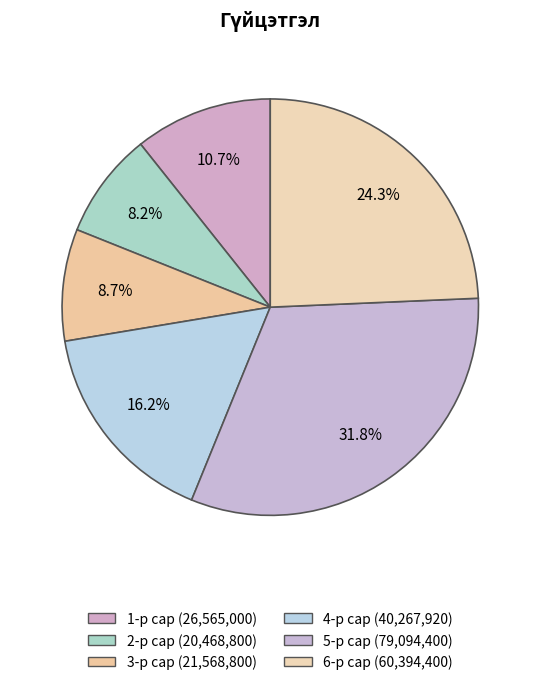

How many slices are in this pie chart?

6